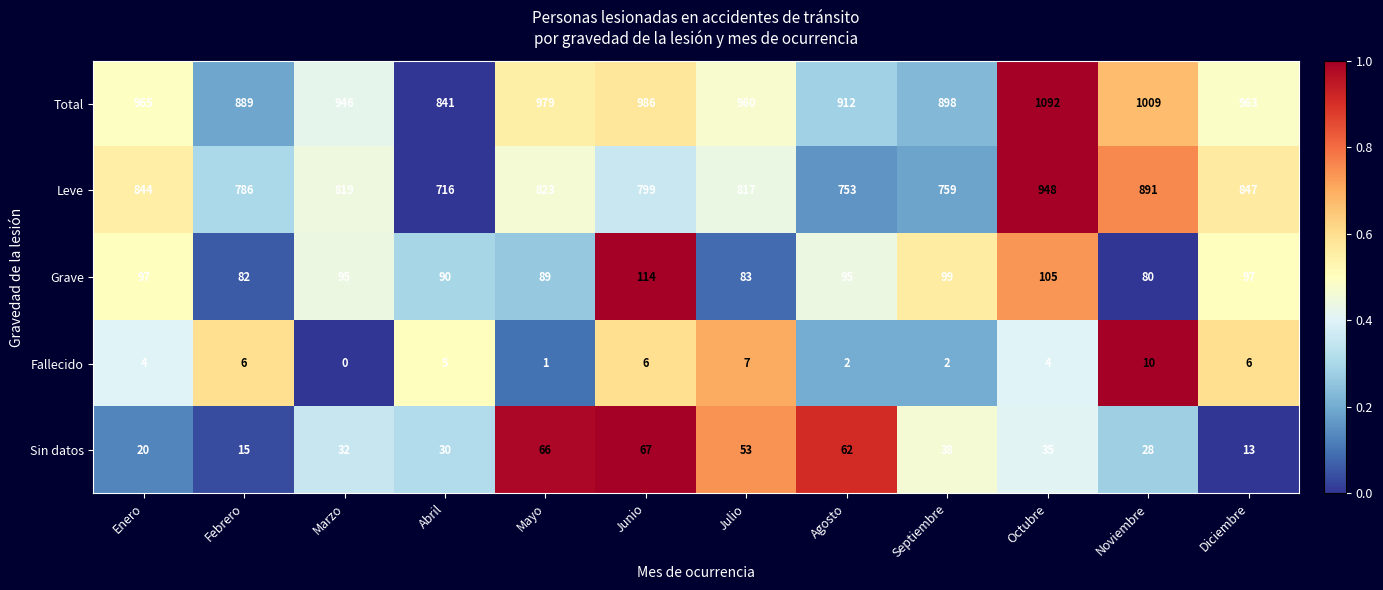

What is the difference between the maximum and minimum values in the Fallecido series?

10